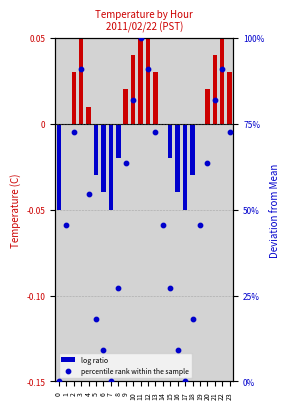

What are all the series names shown in the legend?

log ratio, percentile rank within the sample